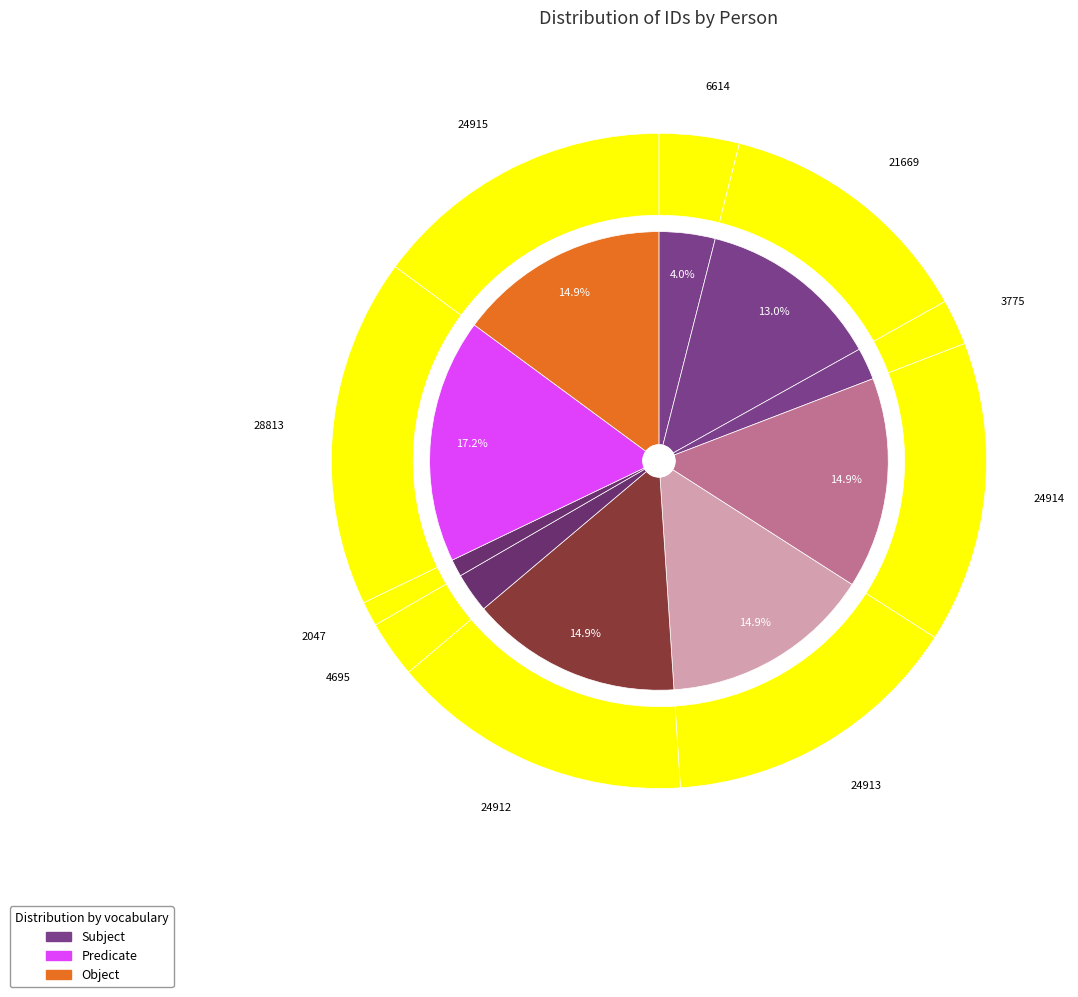

Does ეროთეოზ ვასილის ძე სამხარაძე represent more than half of the total?

No